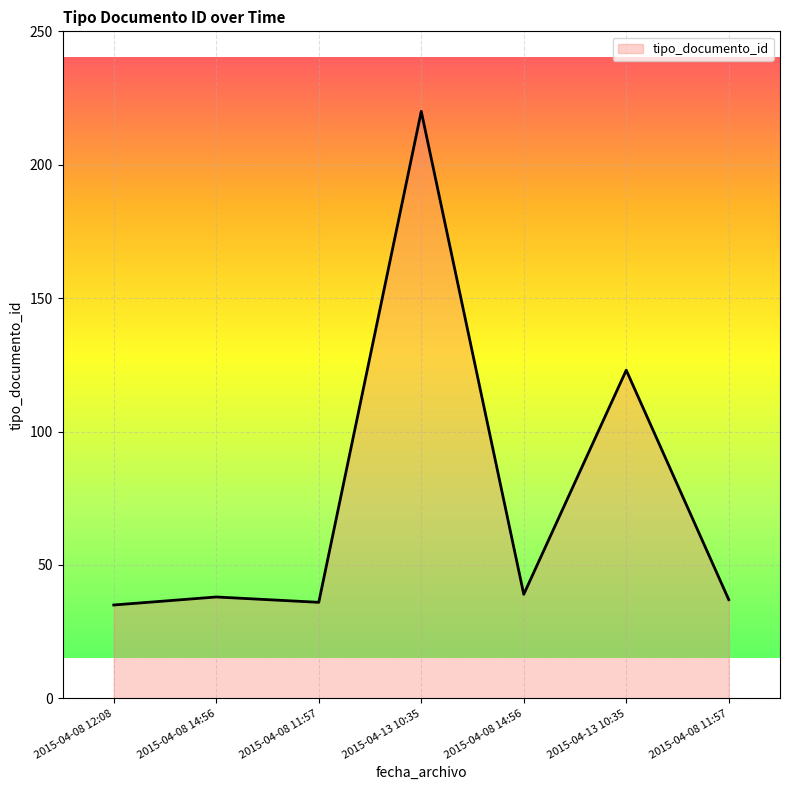

How many series are shown in this chart?

1